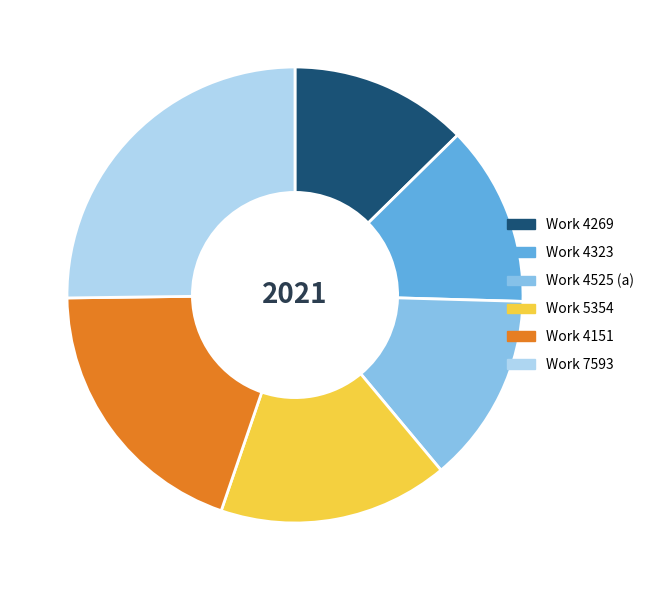

Is there any slice that represents more than half of the pie?

No